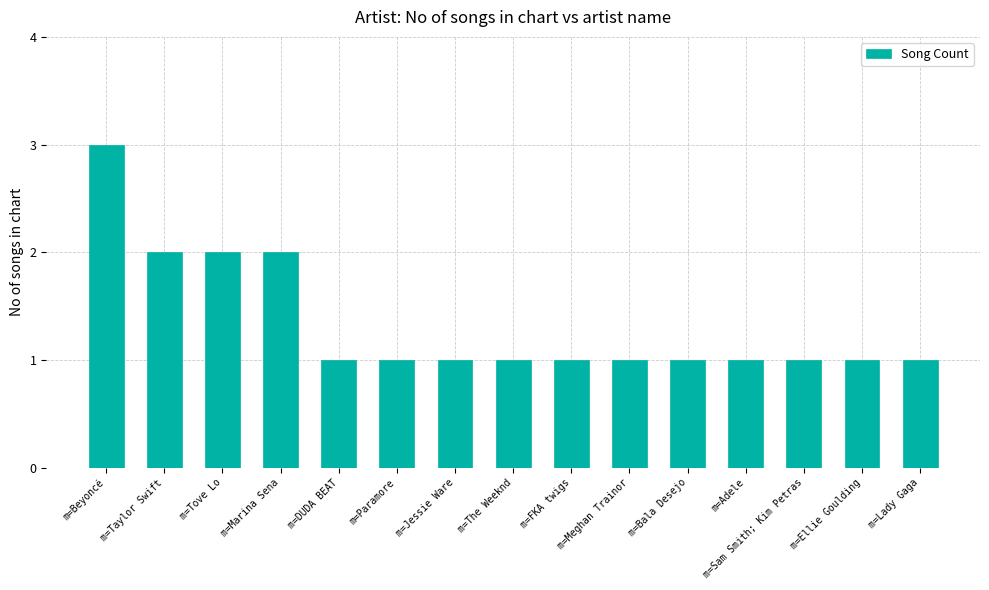

What is the label of the 9th bar from the left?

m=FKA twigs